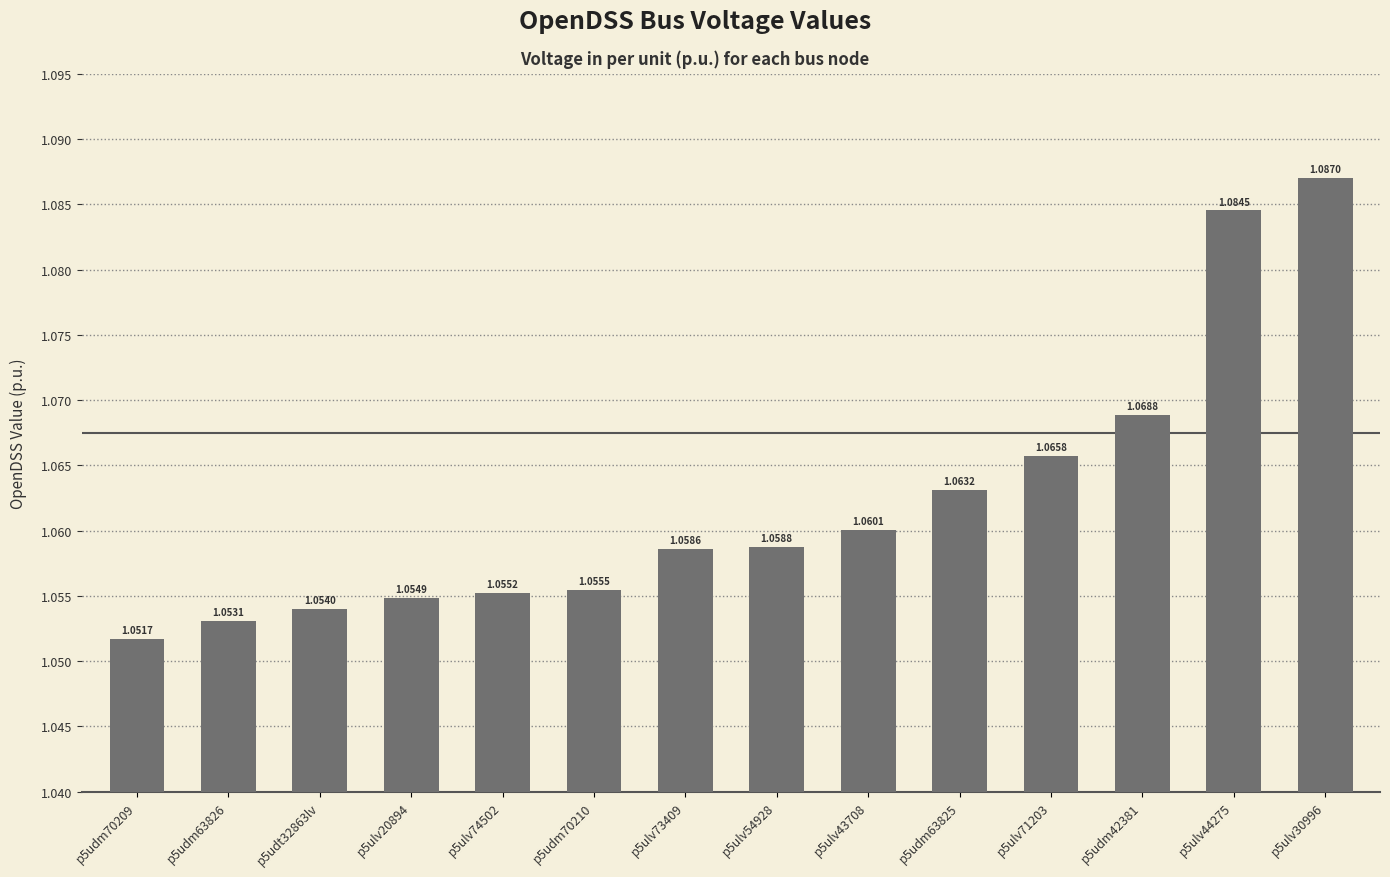

Rank the categories by value from highest to lowest.

p5ulv30996, p5ulv44275, p5udm42381, p5ulv71203, p5udm63825, p5ulv43708, p5ulv54928, p5ulv73409, p5udm70210, p5ulv74502, p5ulv20894, p5udt32863lv, p5udm63826, p5udm70209